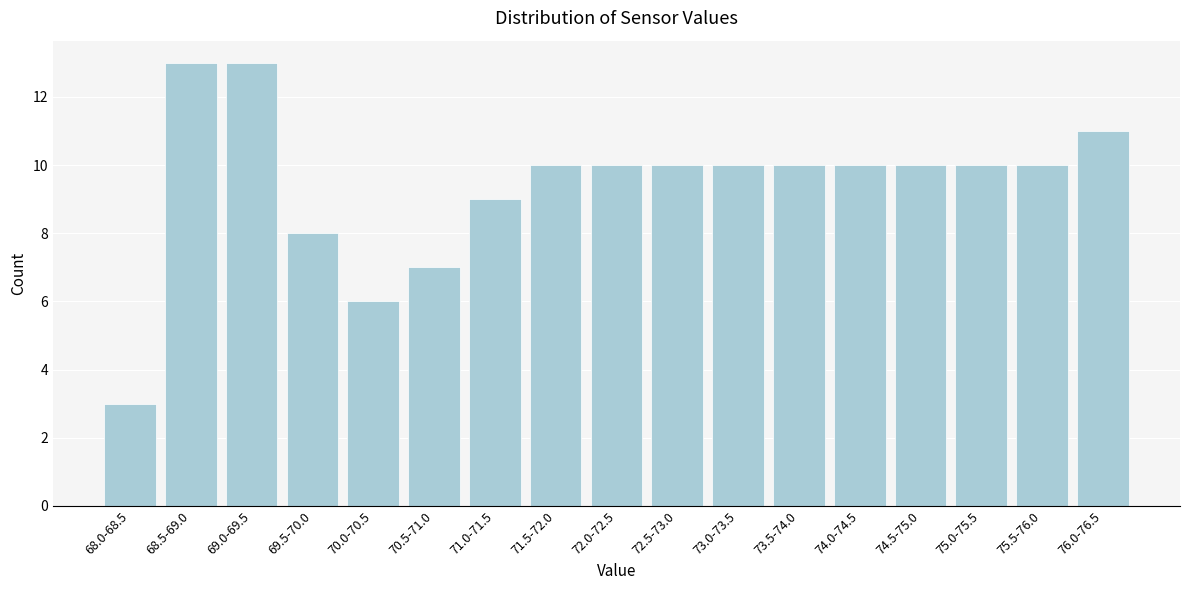

Reading left to right, transcribe all the data shown in this chart.

68.0-68.5=3	68.5-69.0=13	69.0-69.5=13	69.5-70.0=8	70.0-70.5=6	70.5-71.0=7	71.0-71.5=9	71.5-72.0=10	72.0-72.5=10	72.5-73.0=10	73.0-73.5=10	73.5-74.0=10	74.0-74.5=10	74.5-75.0=10	75.0-75.5=10	75.5-76.0=10	76.0-76.5=11